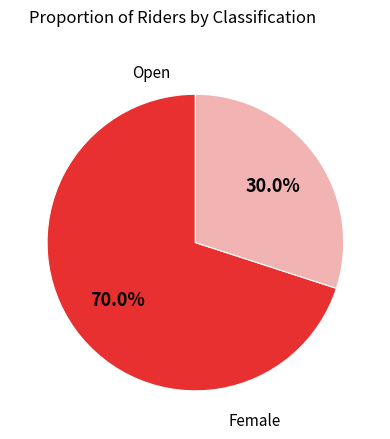

Is there any slice that represents more than half of the pie?

Yes